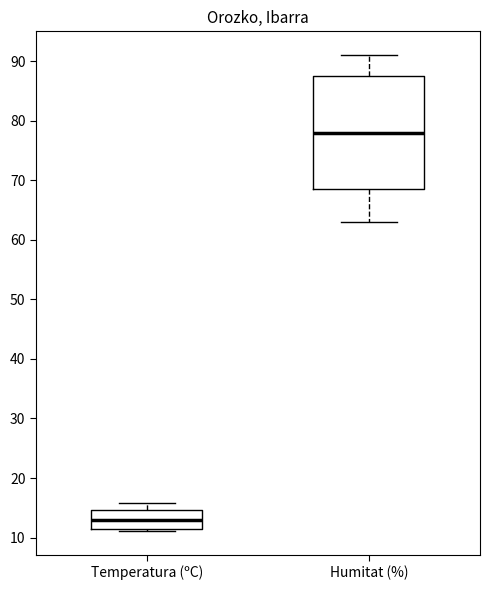

Reading left to right, read every box against the y-axis: the position of its median line, the range the box covers, and the ends of its whiskers. The values are not printed on the chart, so give them approximately, as read against the axis.

Temperatura (ºC): median 13, box 11 to 15, whiskers 11 (just below the box's lower edge) to 16
Humitat (%): median 78, box 69 to 88, whiskers 63 to 91